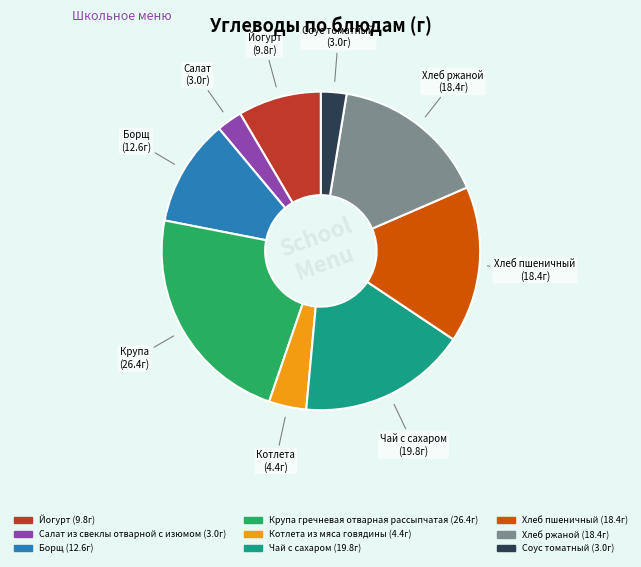

Is it true that Борщ is 2% of the pie?

False